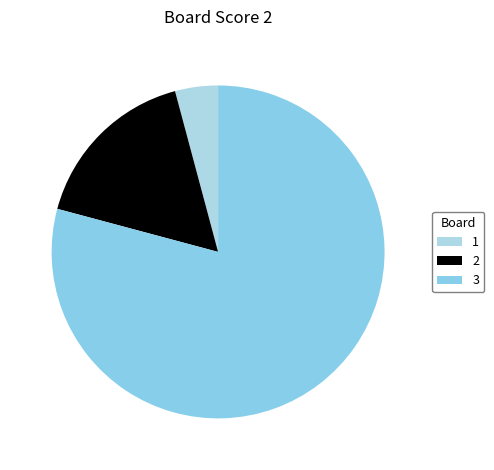

The 1 slice represents 4% of the pie. True or false?

True